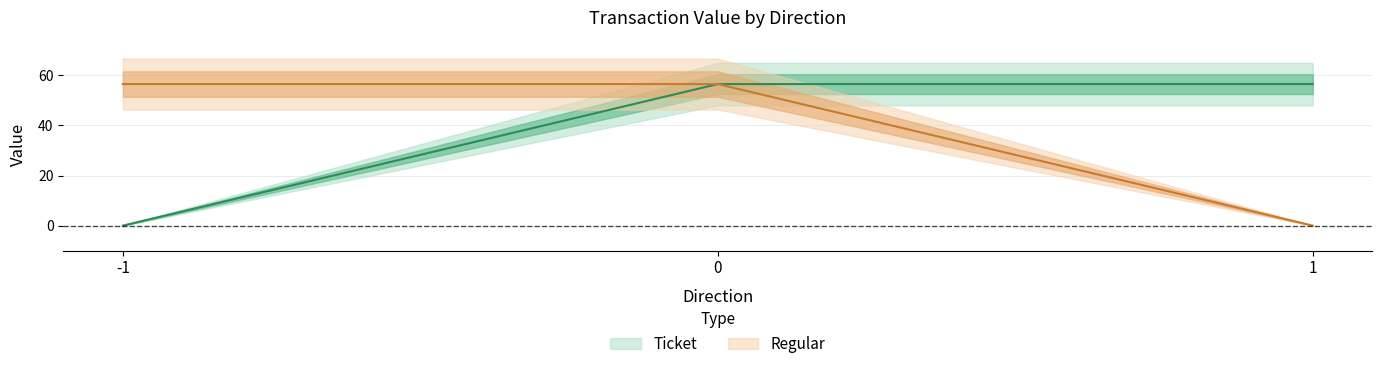

What is the value of the Ticket point at the 3rd from the left?

56.5